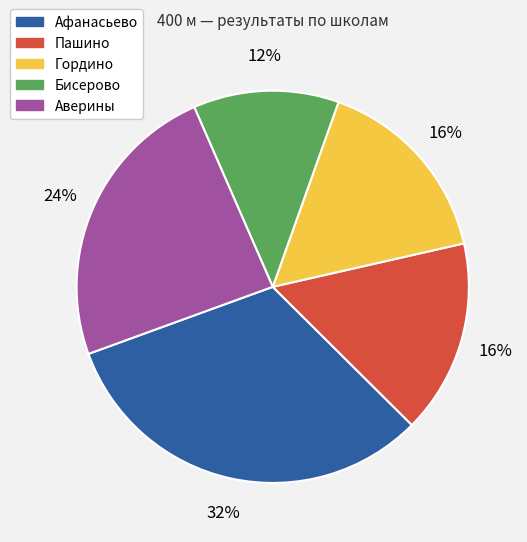

How many slices are in this pie chart?

5